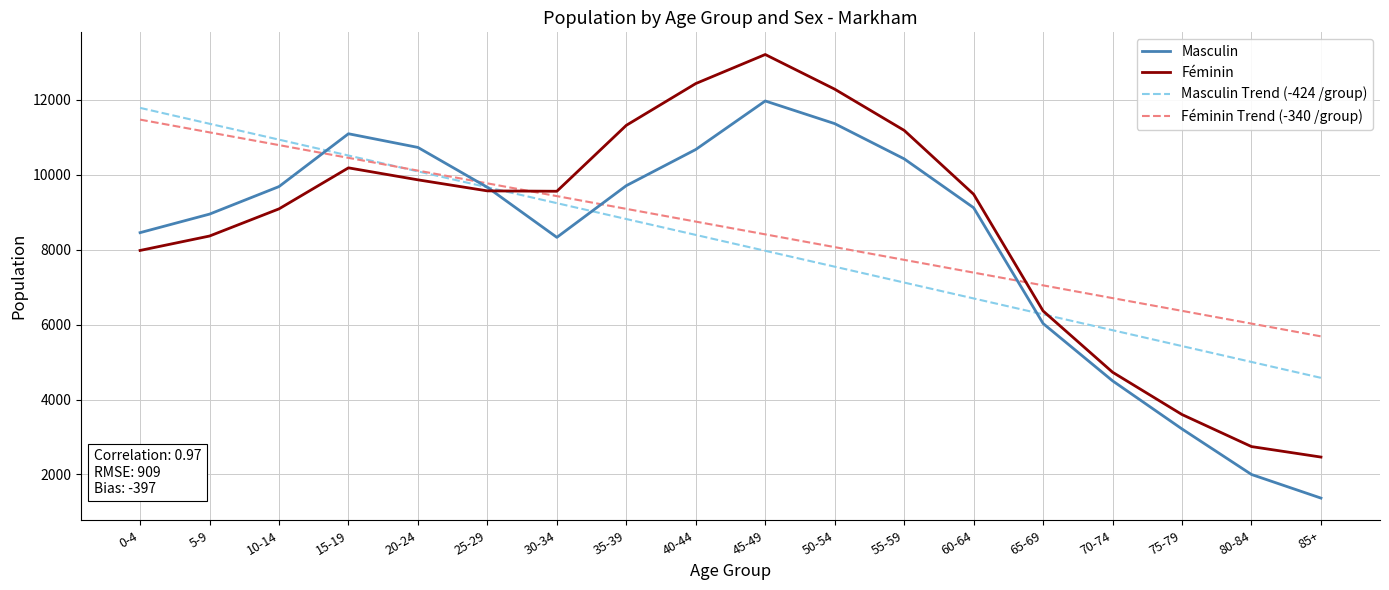

The value of Féminin Trend (-340 /group) at 70-74 is 10003.9. True or false?

False